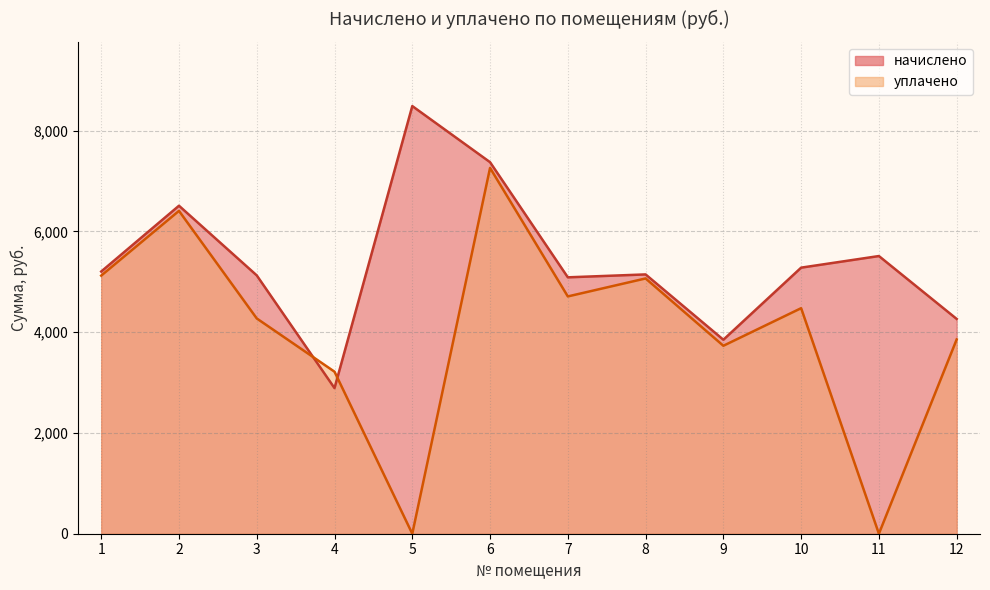

Reading left to right, what are all the values shown in this chart?

начислено: 5203.2	6508.8	5126.4	2889.6	8486.4	7372.8	5088.0	5145.6	3849.6	5280.0	5510.4	4262.4
уплачено: 5121.8	6406.6	4272.1	3215.0	0.0	7259.1	4708.7	5065.6	3729.8	4475.6	0.0	3855.0